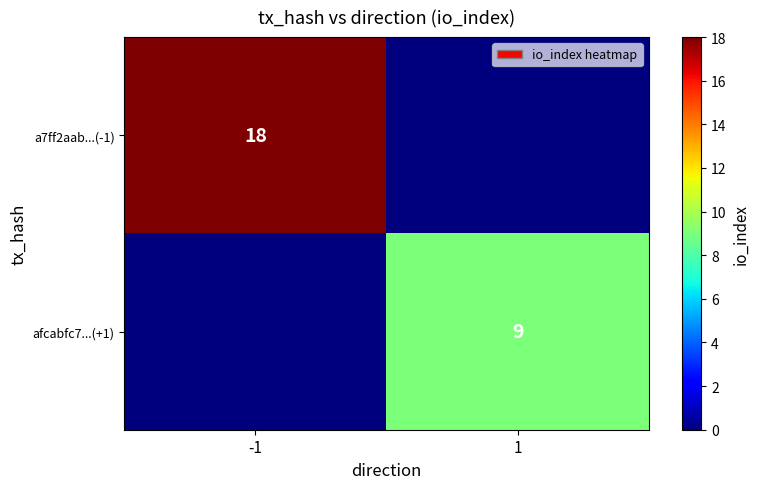

At which category is the sum across all series the highest?

-1